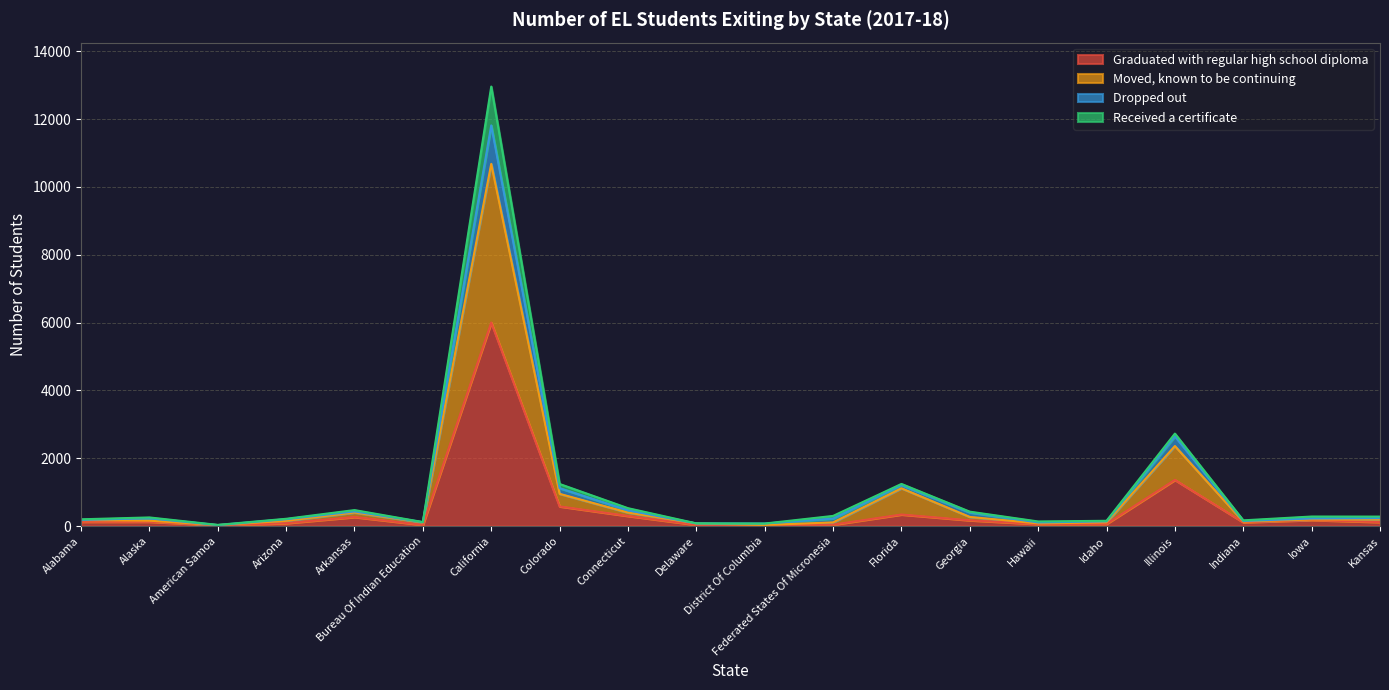

At which label does Graduated with regular high school diploma reach its peak?

California